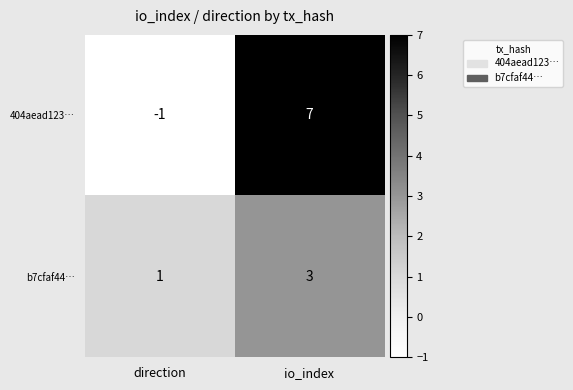

At io_index, list the series in order from largest to smallest.

404aead123…, b7cfaf44…